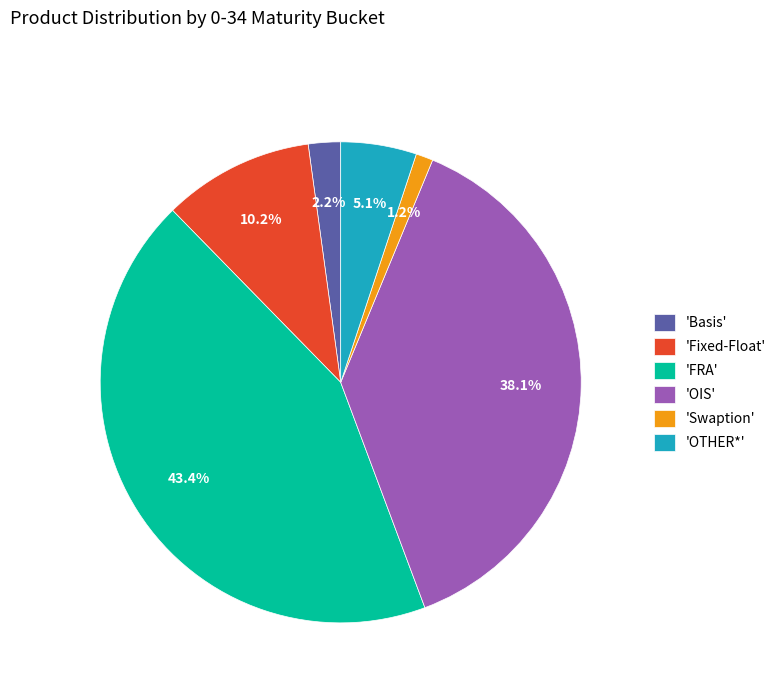

What is the largest slice in the pie chart?

'FRA'